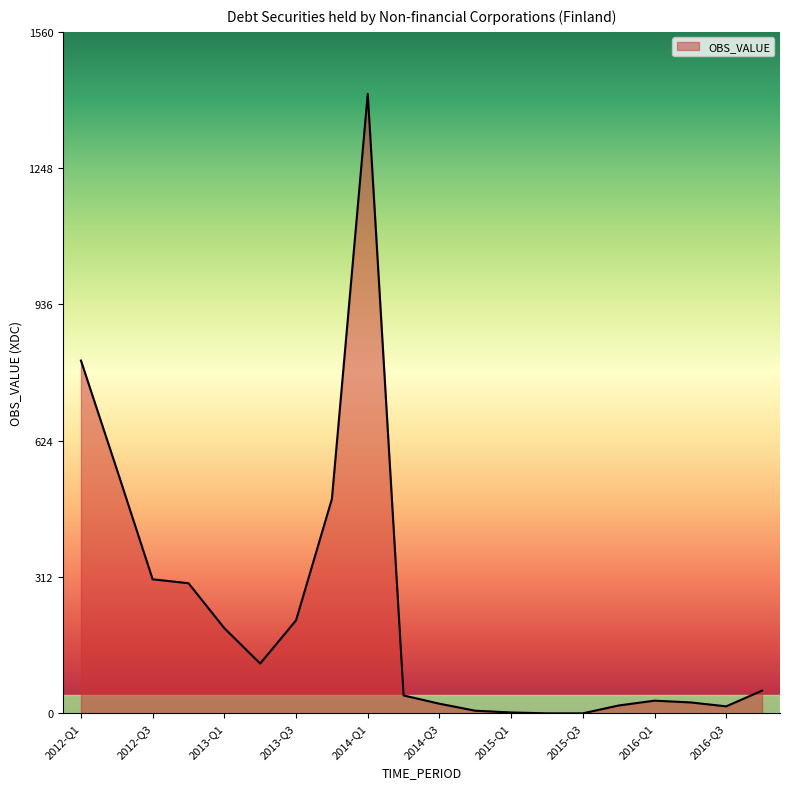

What is the maximum value shown in the chart?

1419